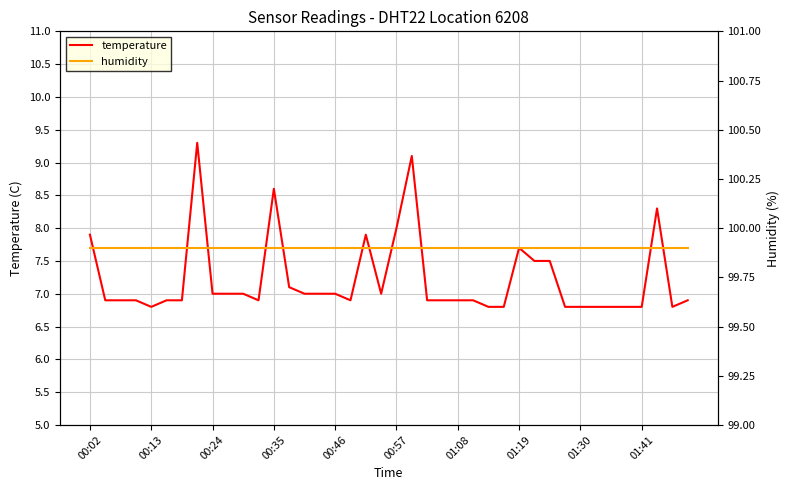

What is the maximum value for temperature?

9.3